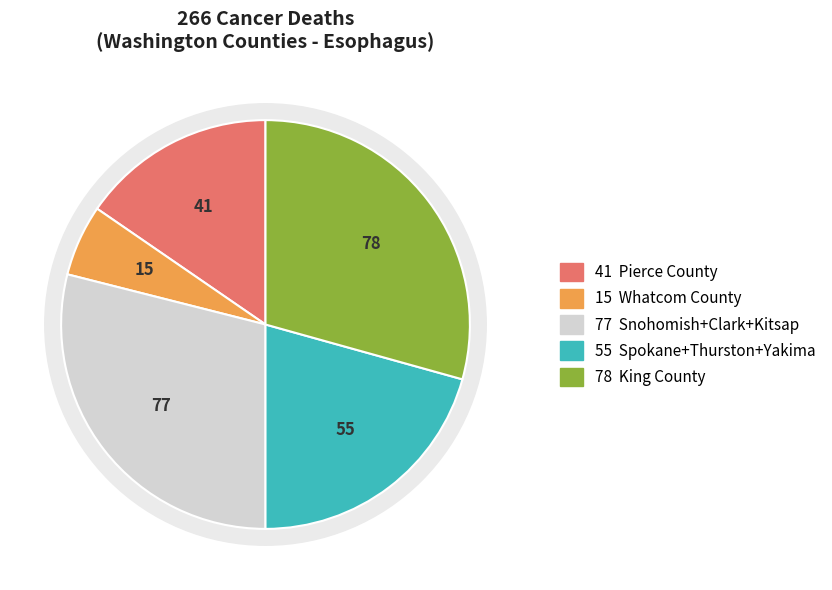

Is there any slice that represents more than half of the pie?

No